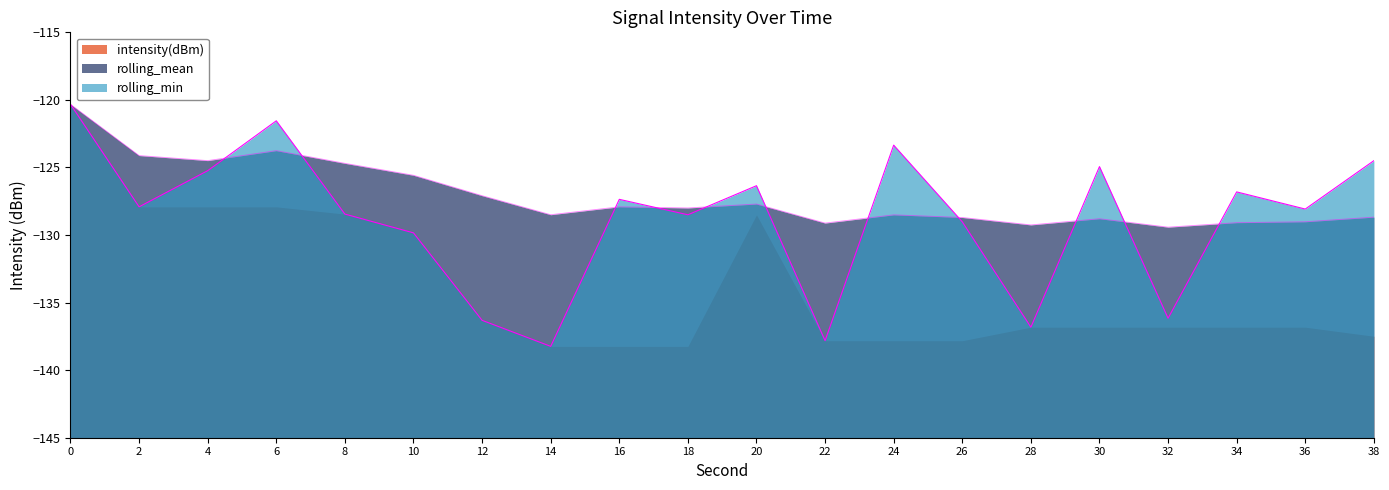

How many lines are shown in the chart?

3